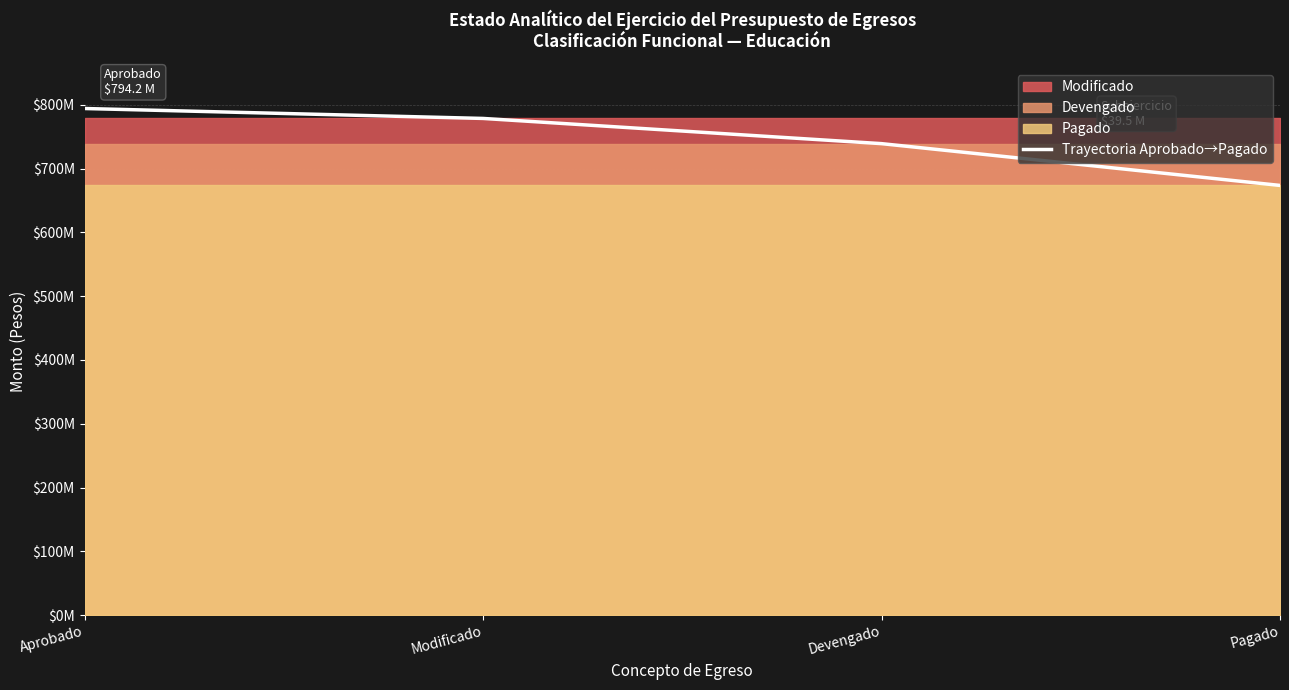

What is the minimum value shown in the chart?

673635952.6